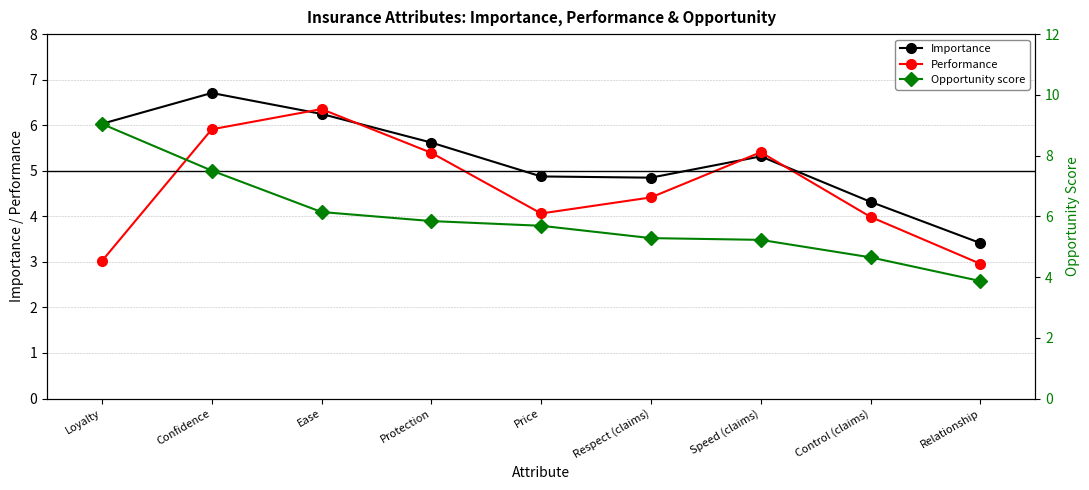

The Opportunity score series shows 7.5 at Confidence. True or false?

True